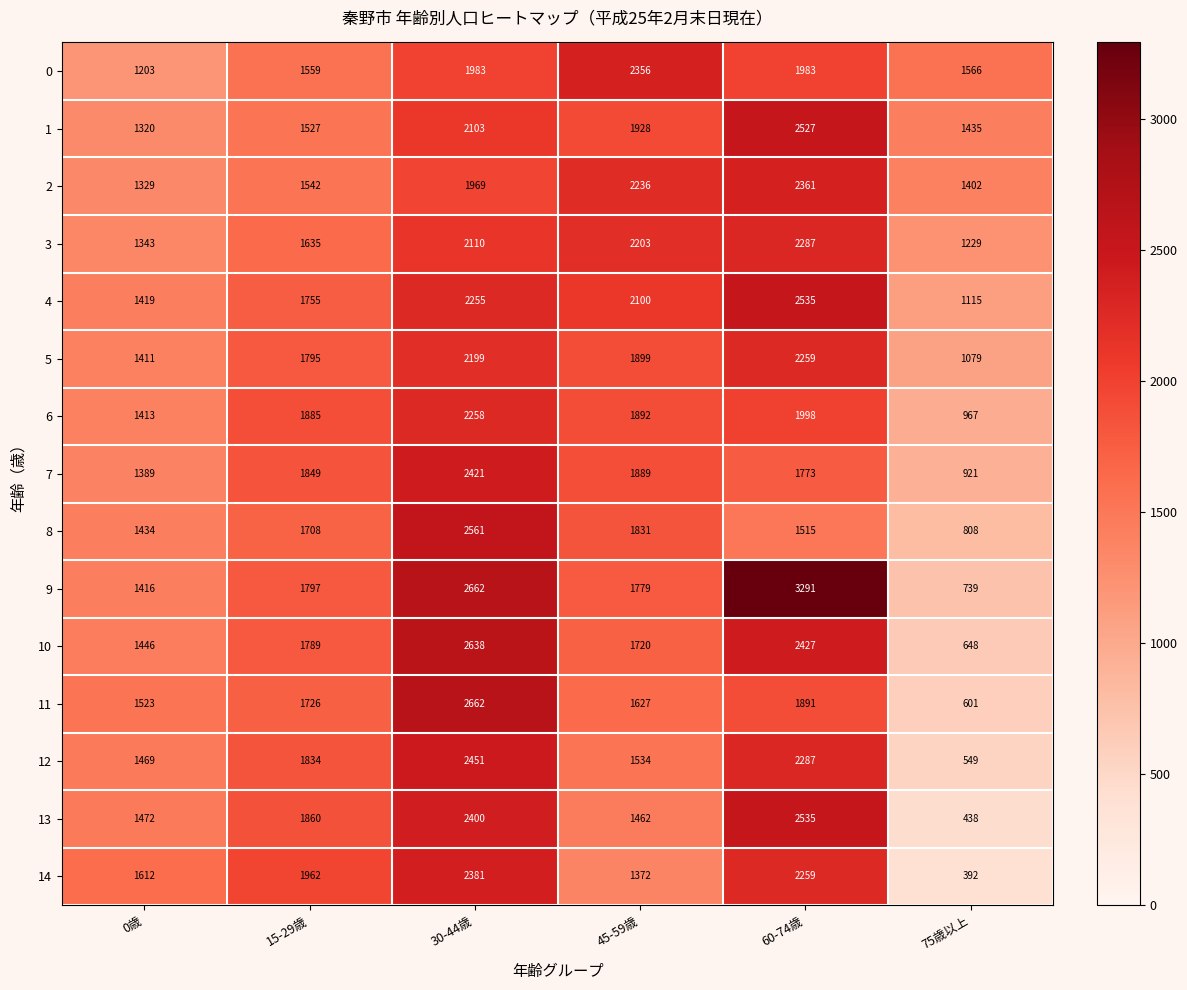

What is the difference between the 0 values at 0歳 and 30-44歳?

780